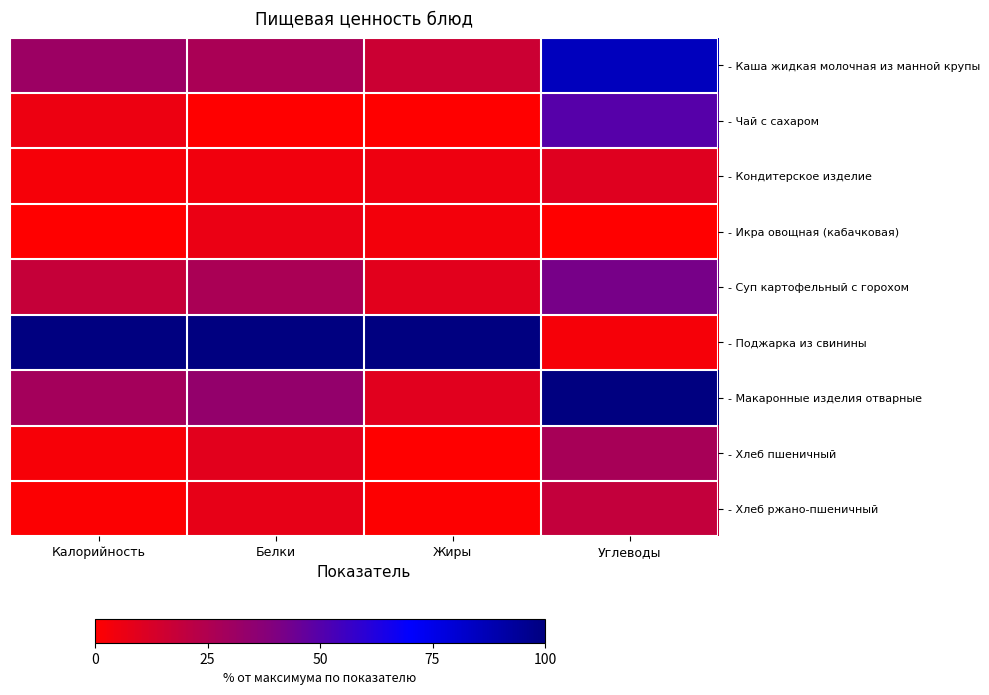

Which has a higher value, Калорийность or Жиры?

Калорийность